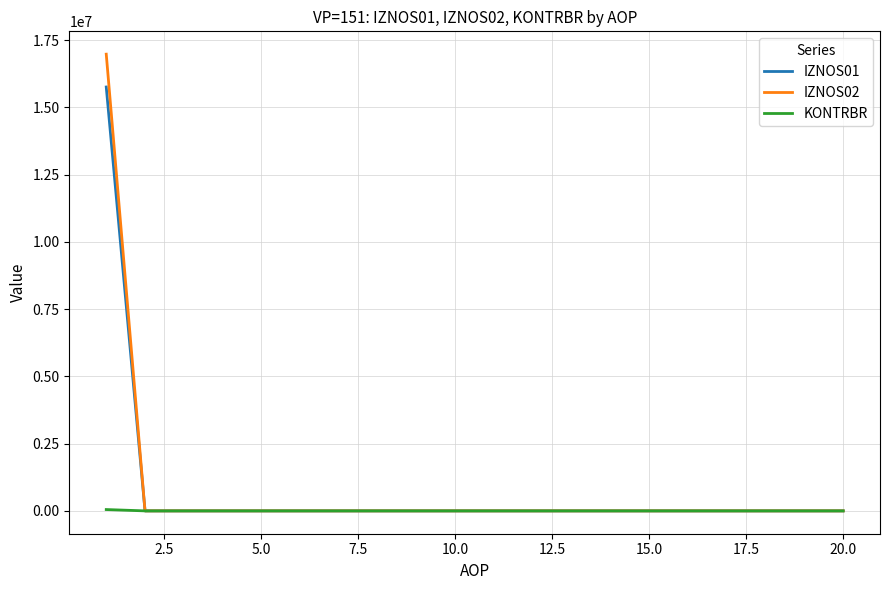

What is the greatest value displayed?

16973810.8